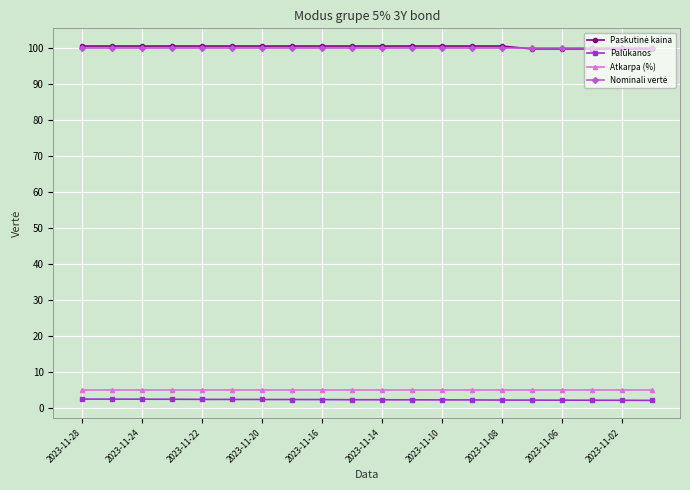

At how many categories does at least one series exceed 54?

20